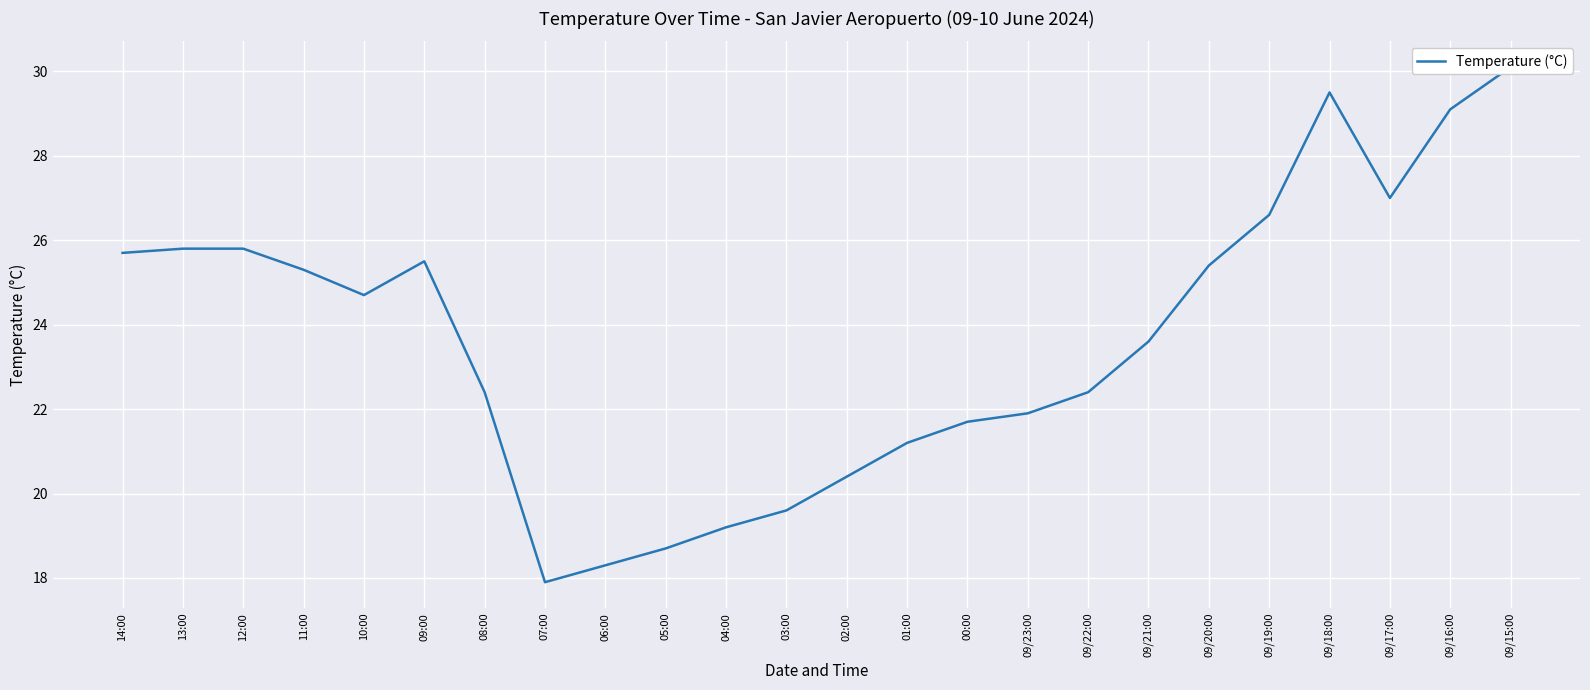

What is the change in value from 13:00 to 09/15:00?

+4.3